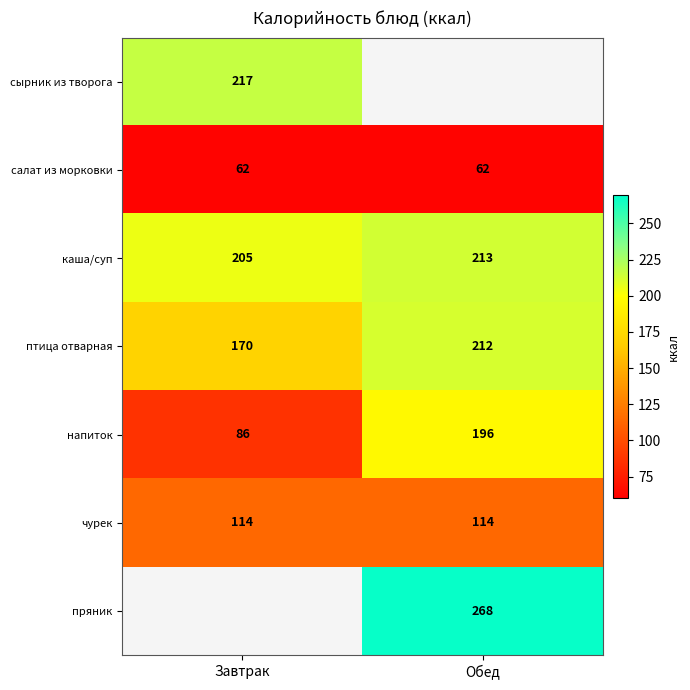

The птица отварная series shows 331 at Обед. True or false?

False